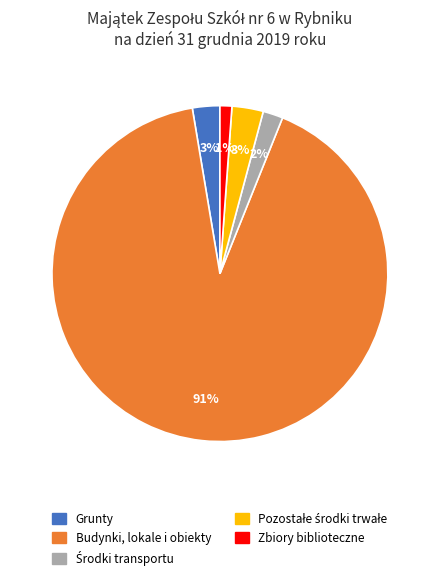

Count the number of slices in the pie.

5